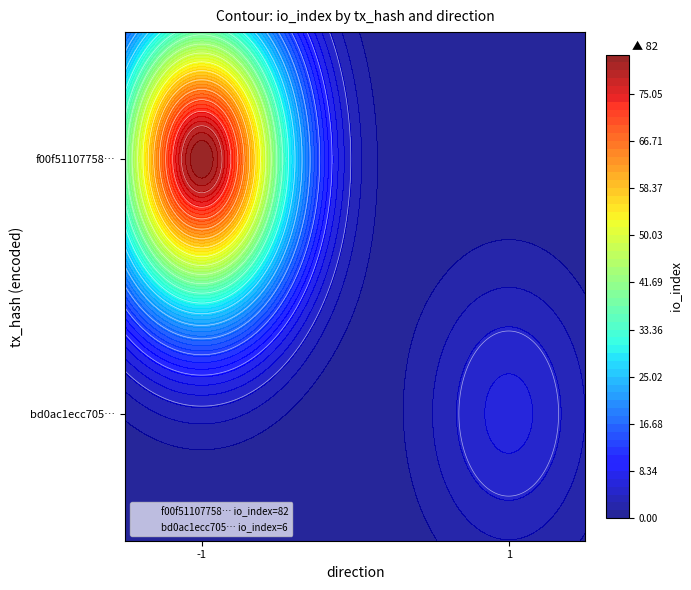

Read the f00f51107758427e28fbd12487904ce7d0239bf value at io_index, to the nearest 10.

80